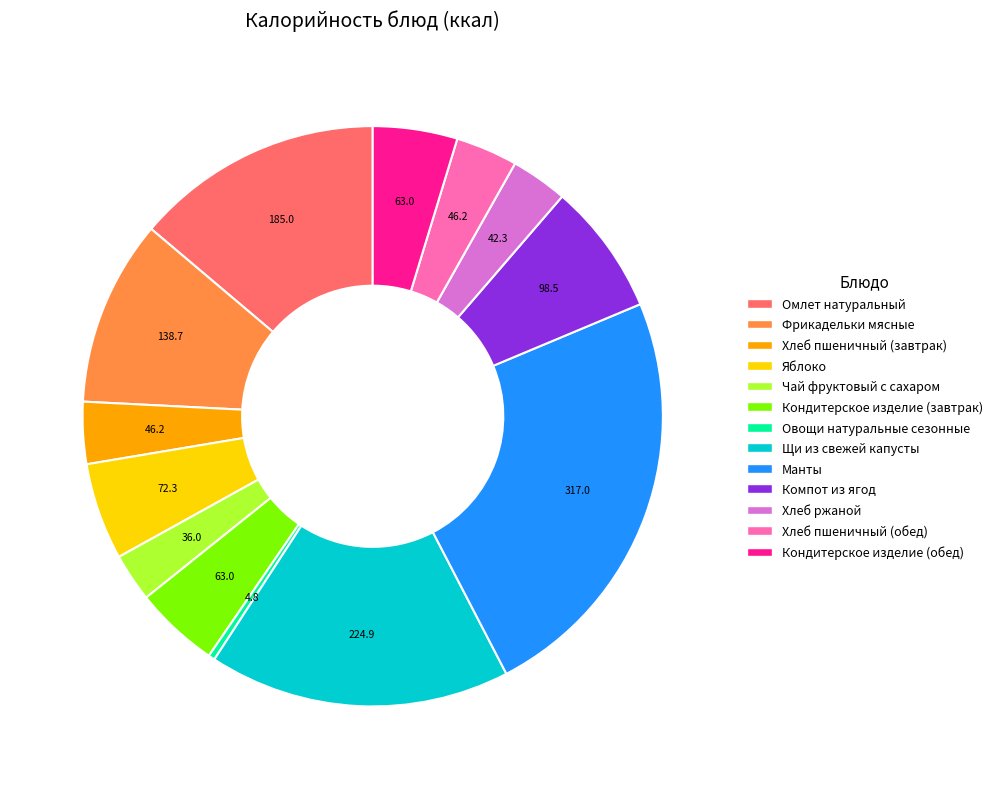

The Фрикадельки мясные slice represents 10% of the pie. True or false?

True